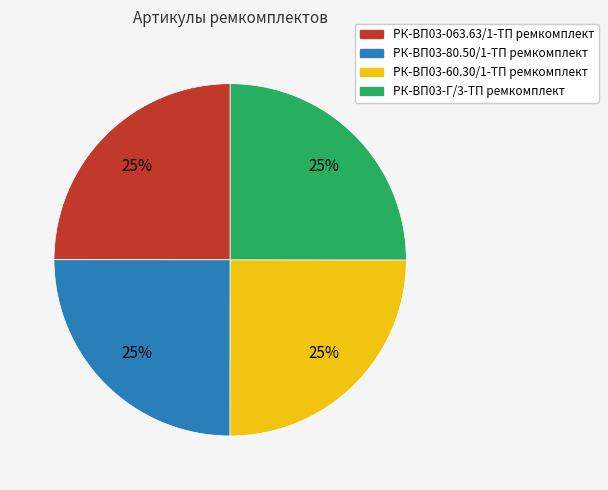

How many segments does this pie chart have?

4